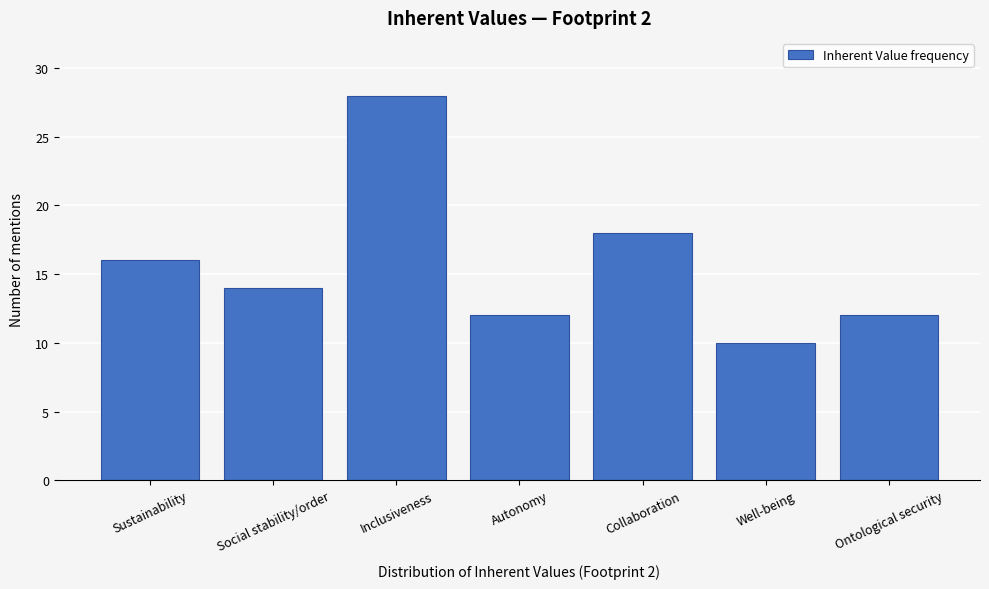

Reading left to right, list all the values displayed in this chart.

Sustainability=16	Social stability/order=14	Inclusiveness=28	Autonomy=12	Collaboration=18	Well-being=10	Ontological security=12